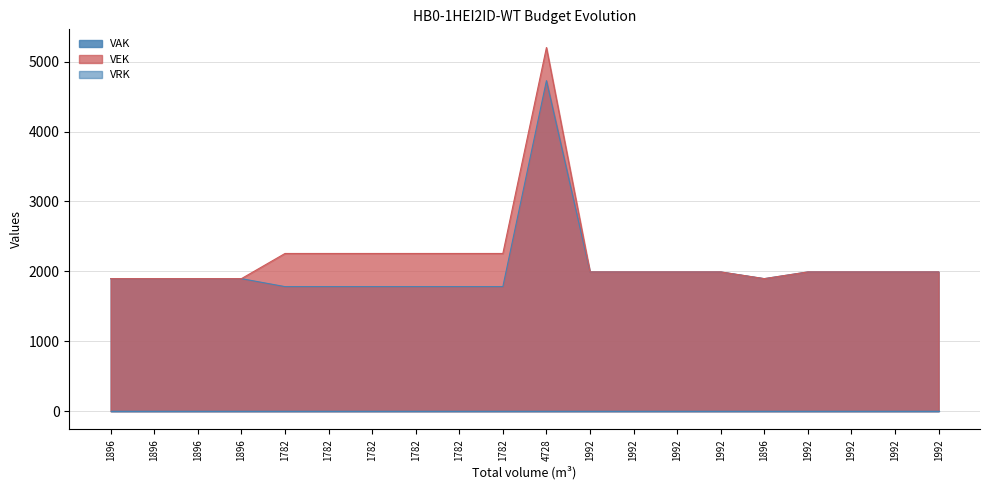

Count the number of categories in the chart.

20